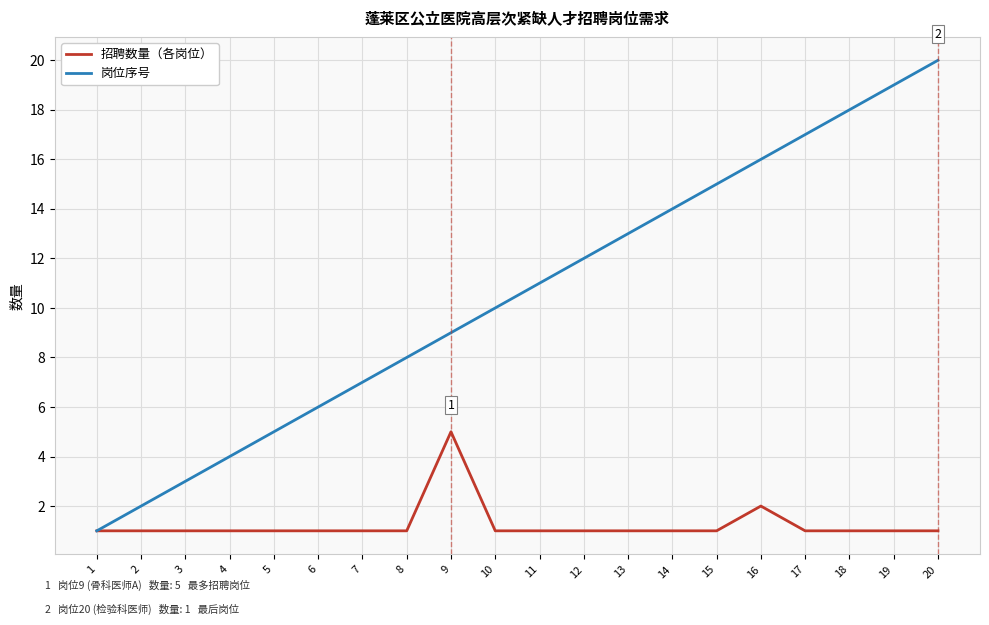

What is the greatest value displayed?

20